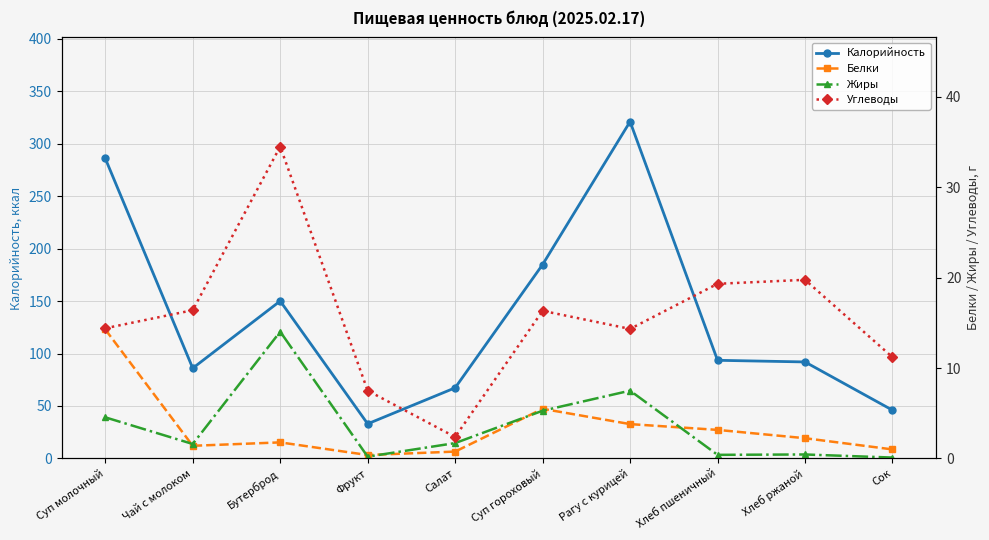

Is the value of Белки at Фрукт greater than the value of Калорийность at Хлеб пшеничный?

No